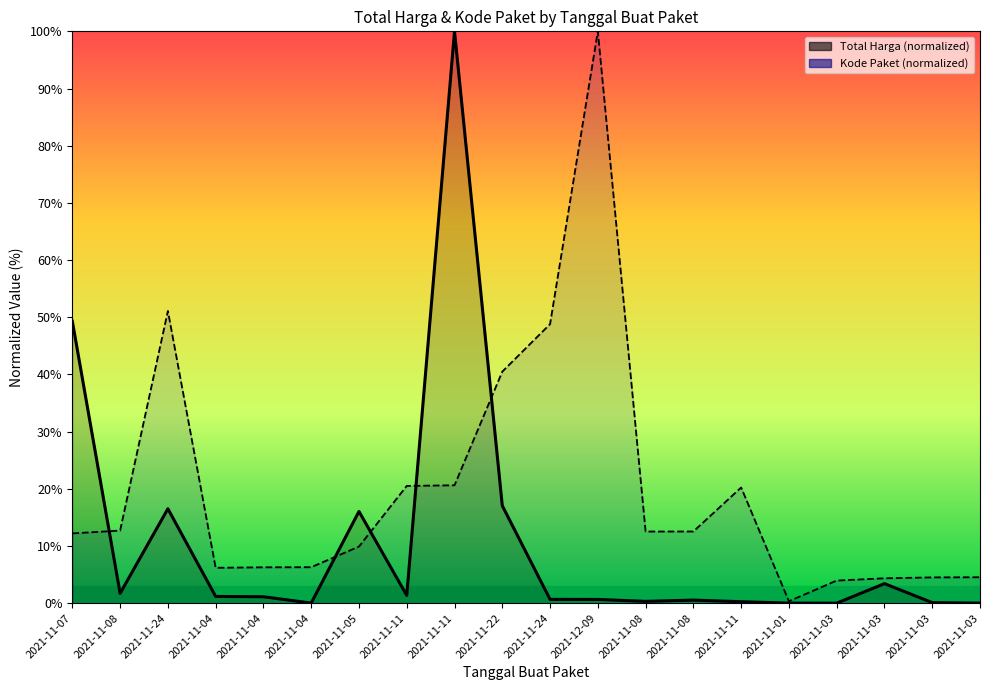

At which category is the sum across all series the highest?

2021-11-11